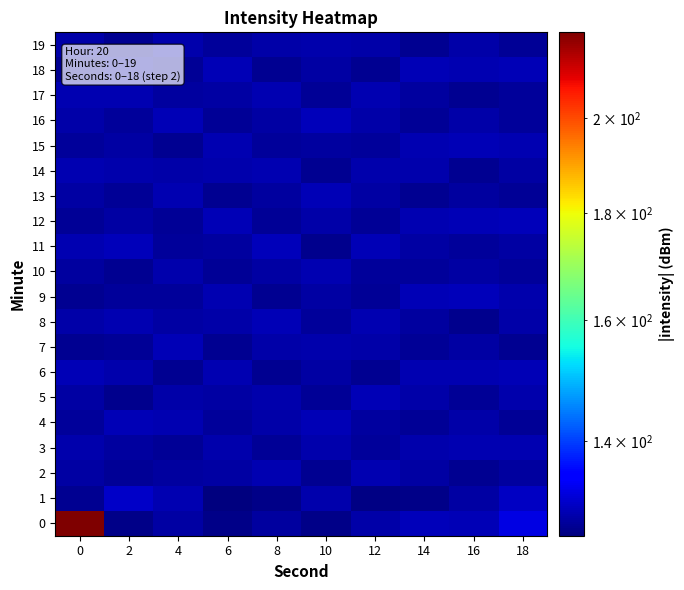

List the series in order of their peak value, lowest first.

19, 2, 10, 3, 14, 17, 5, 6, 8, 13, 4, 7, 15, 18, 9, 12, 11, 16, 1, 0